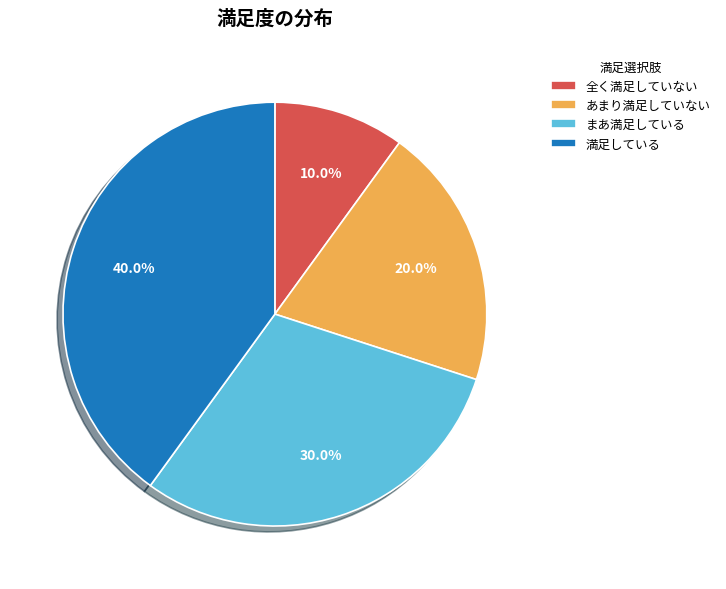

Count the number of slices in the pie.

4